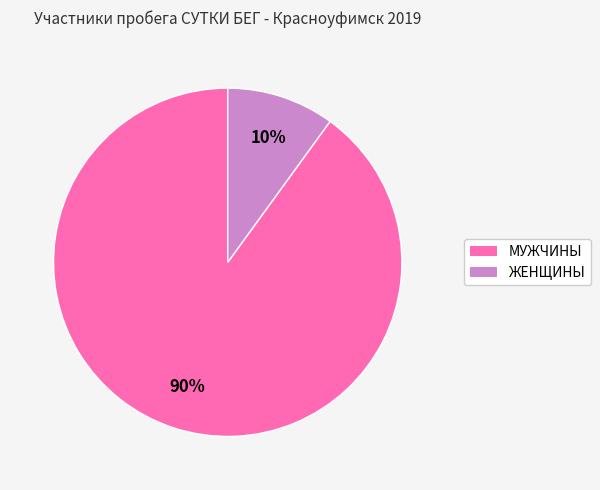

How many slices are in this pie chart?

2